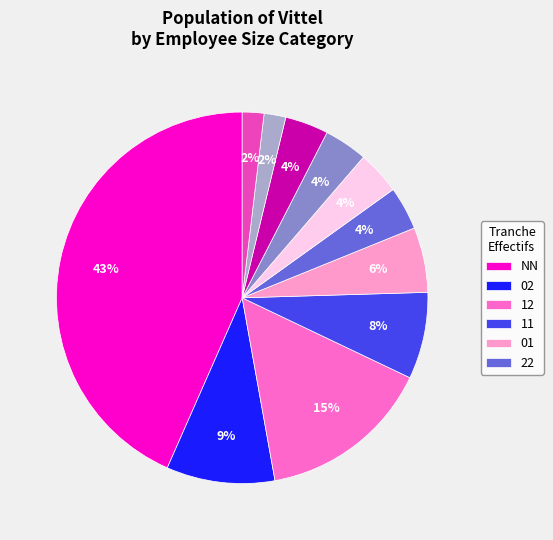

Is there a majority slice in this chart?

No